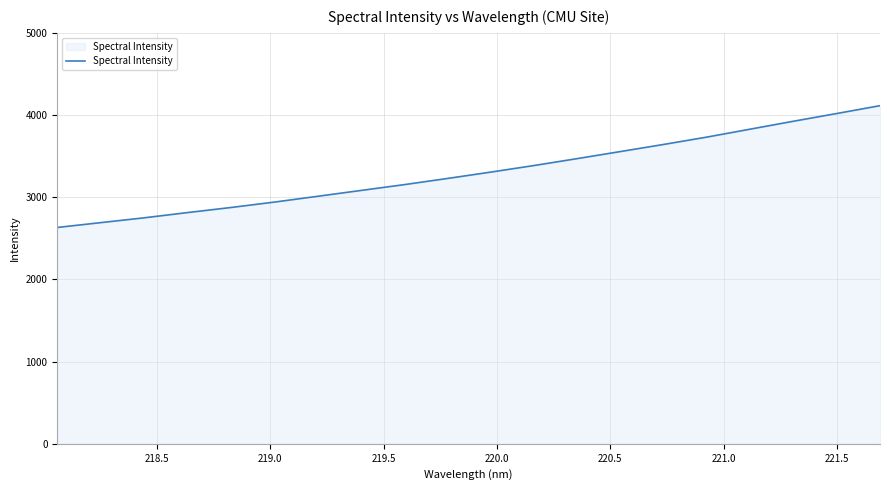

What is the maximum value shown in the chart?

4114.0